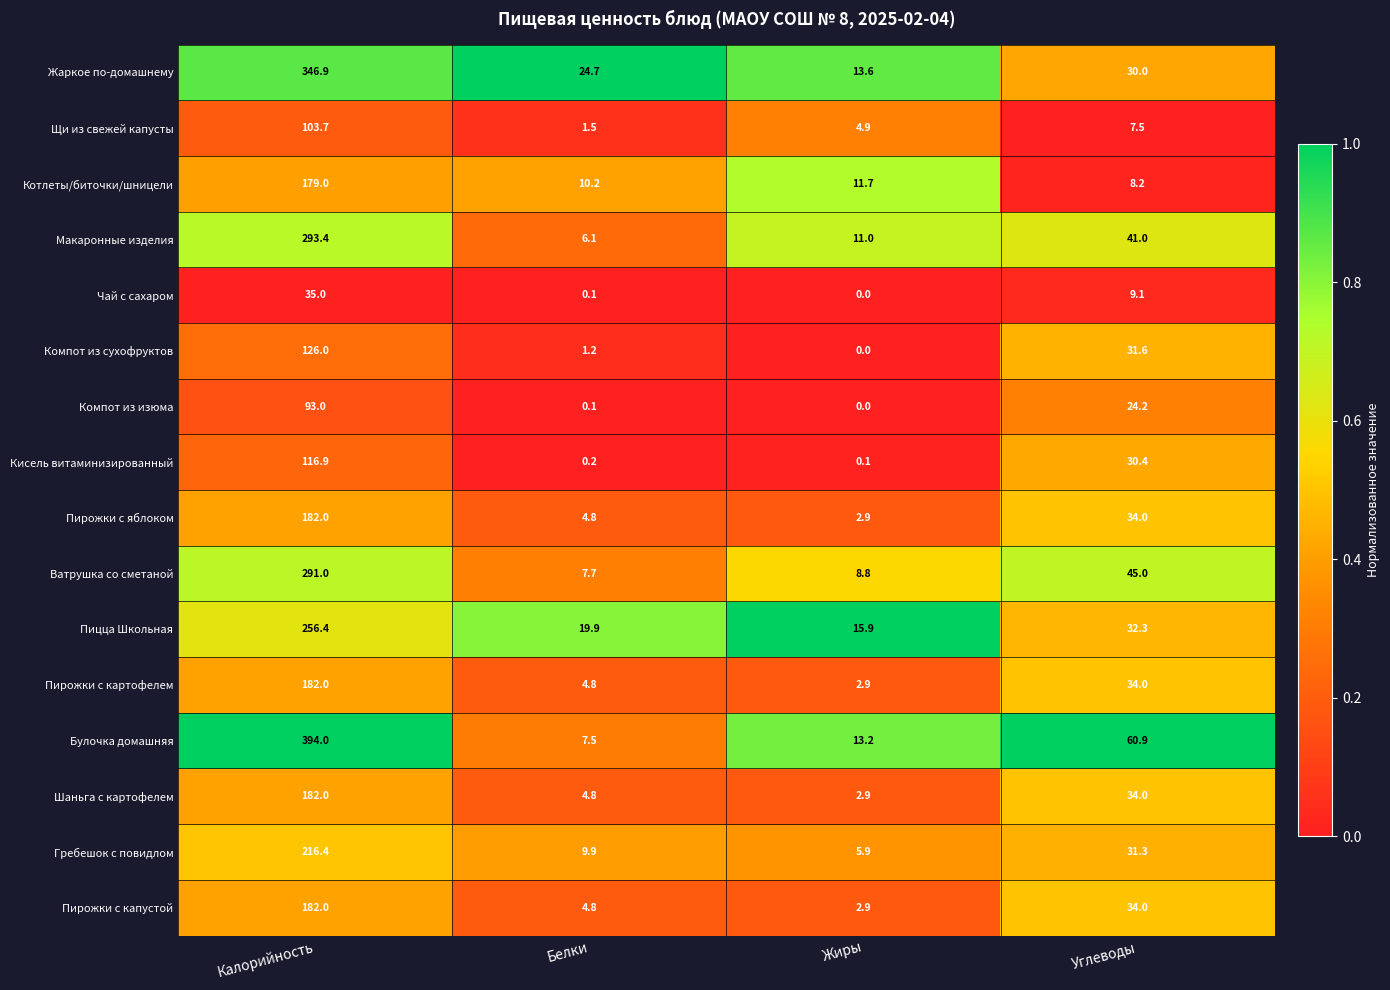

Where does the Щи из свежей капусты series first go above 7?

Калорийность